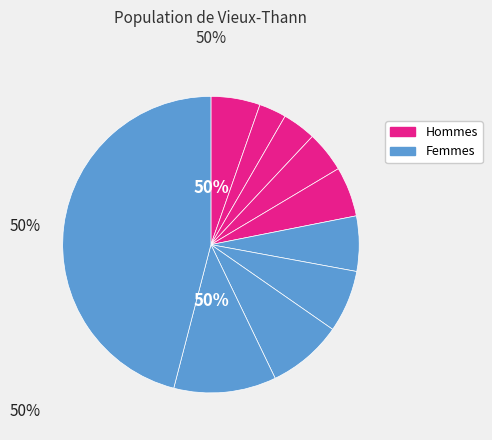

What portion of the pie excludes pct05?

94.6%